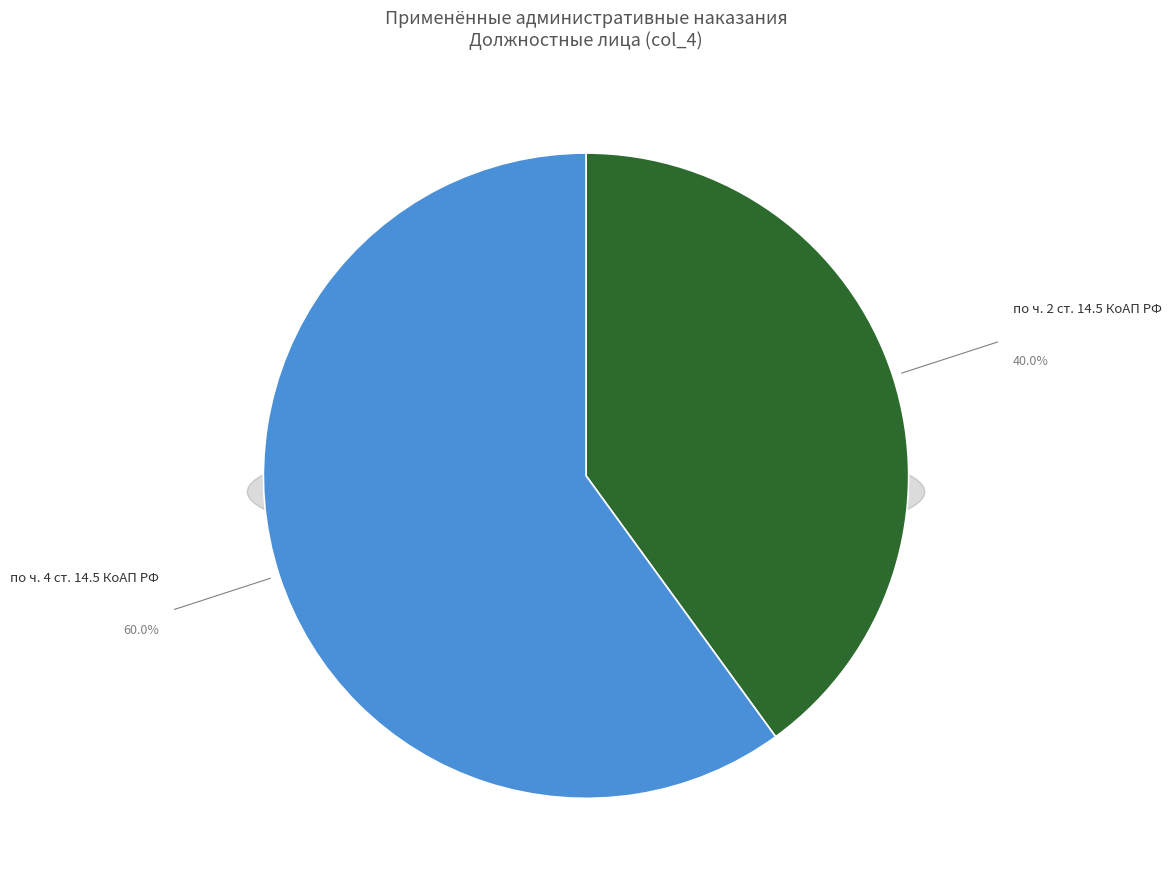

True or false: по ч. 2 ст. 14.5 КоАП РФ accounts for 40% of the total.

True